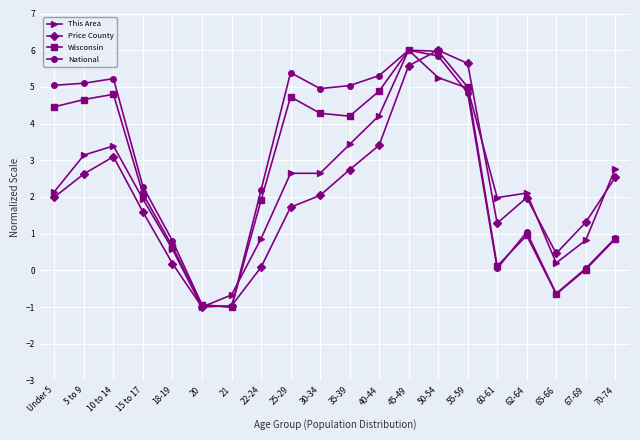

Does the chart have visible grid lines?

Yes